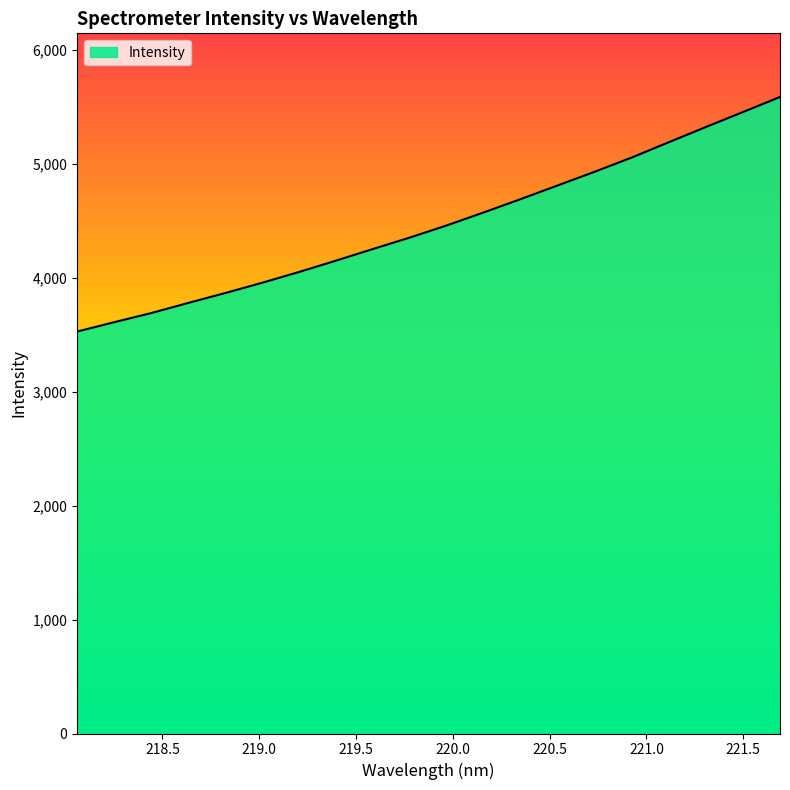

What is the maximum value shown in the chart?

5587.5